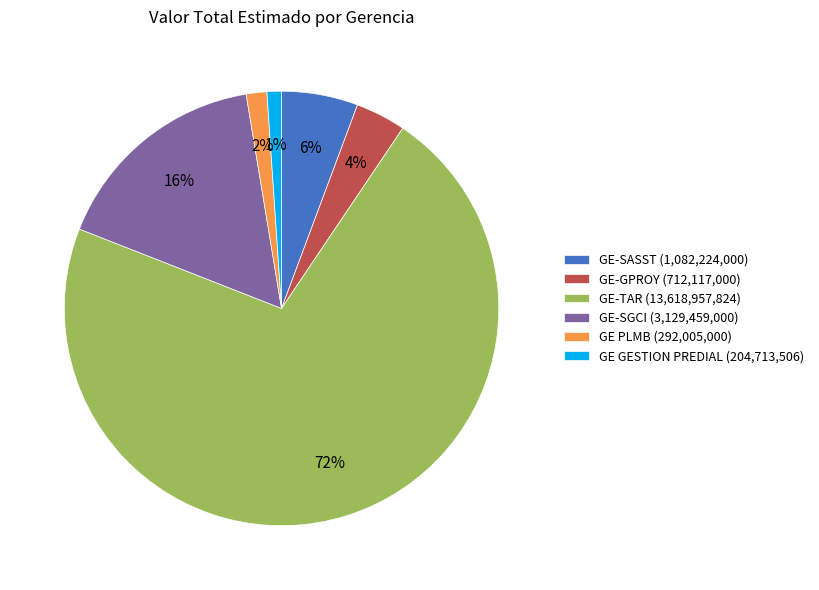

Is it true that GE PLMB is 10% of the pie?

False